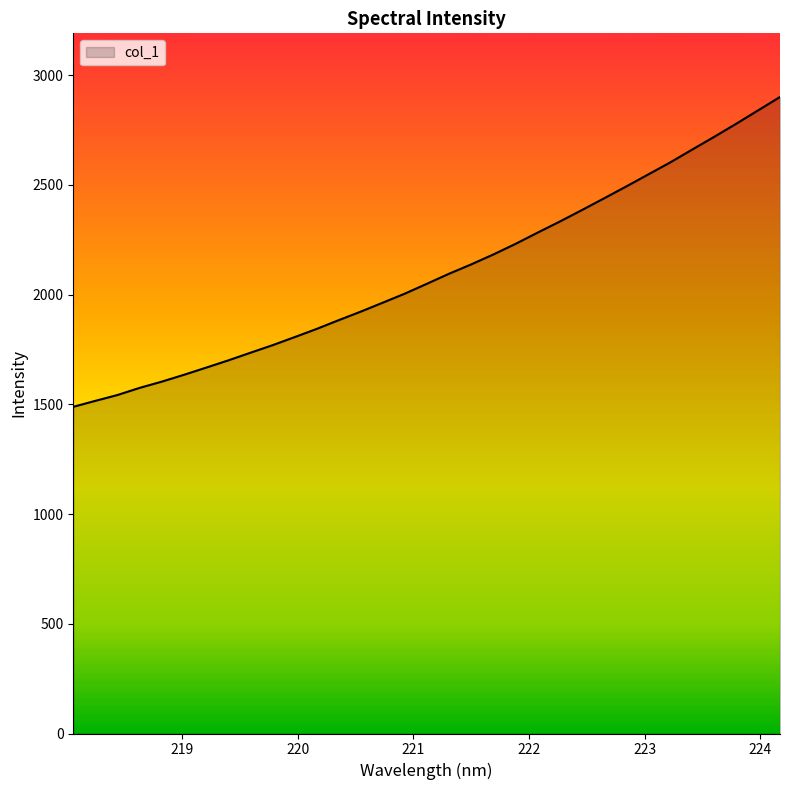

What is the difference between the maximum and minimum values?

1411.9